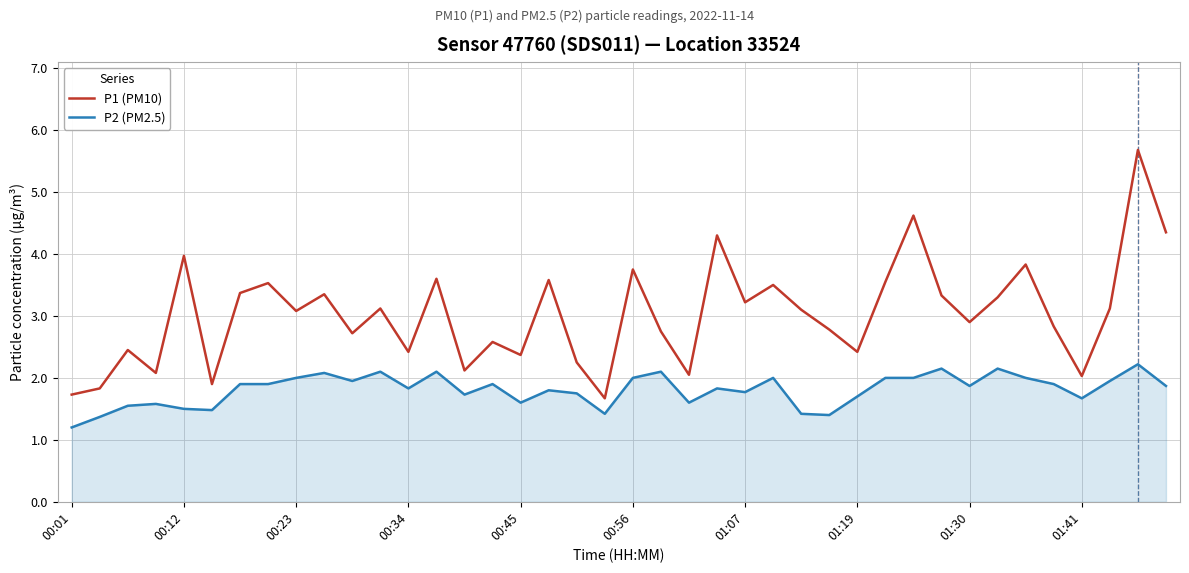

True or false: P2 (PM2.5) and P1 (PM10) cross at least once.

False